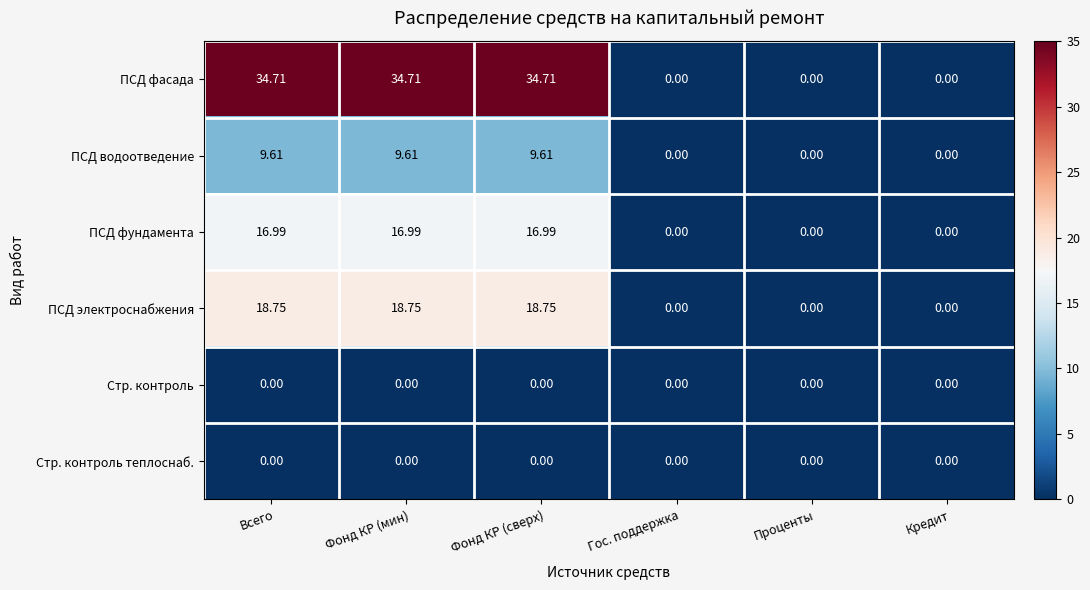

How many distinct data groups are displayed?

6